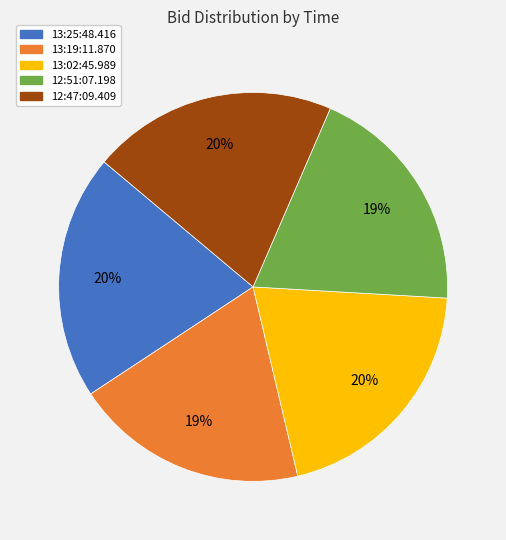

To the nearest percent, what is the combined percentage of 12:47:09.409 and 13:02:45.989?

41%